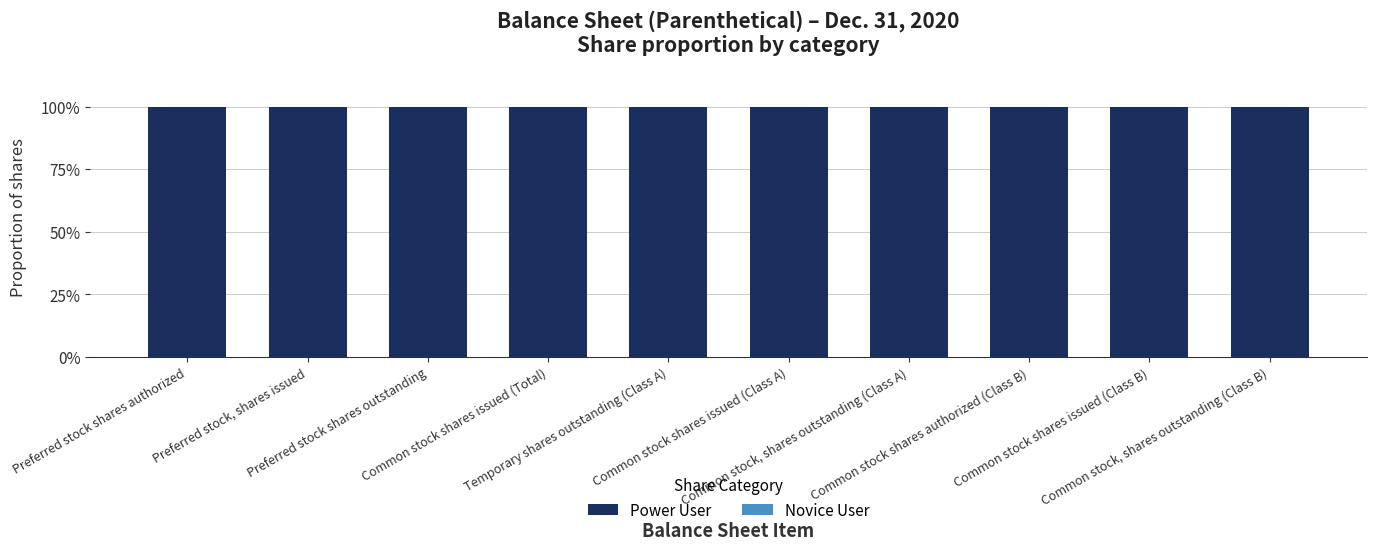

Rank the categories by Novice User value from lowest to highest.

Preferred stock shares authorized, Preferred stock, shares issued, Preferred stock shares outstanding, Common stock shares issued (Total), Temporary shares outstanding (Class A), Common stock shares issued (Class A), Common stock, shares outstanding (Class A), Common stock shares authorized (Class B), Common stock shares issued (Class B), Common stock, shares outstanding (Class B)